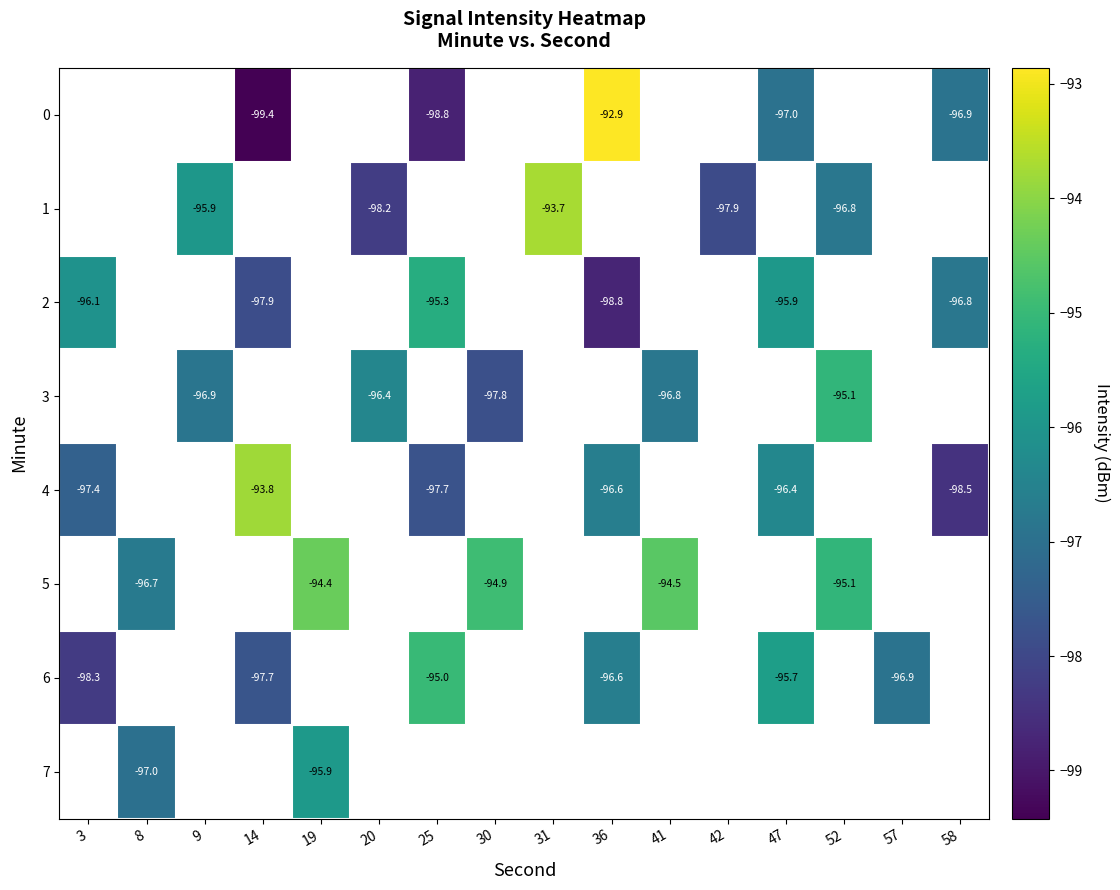

What is the maximum value shown in the chart?

-92.9